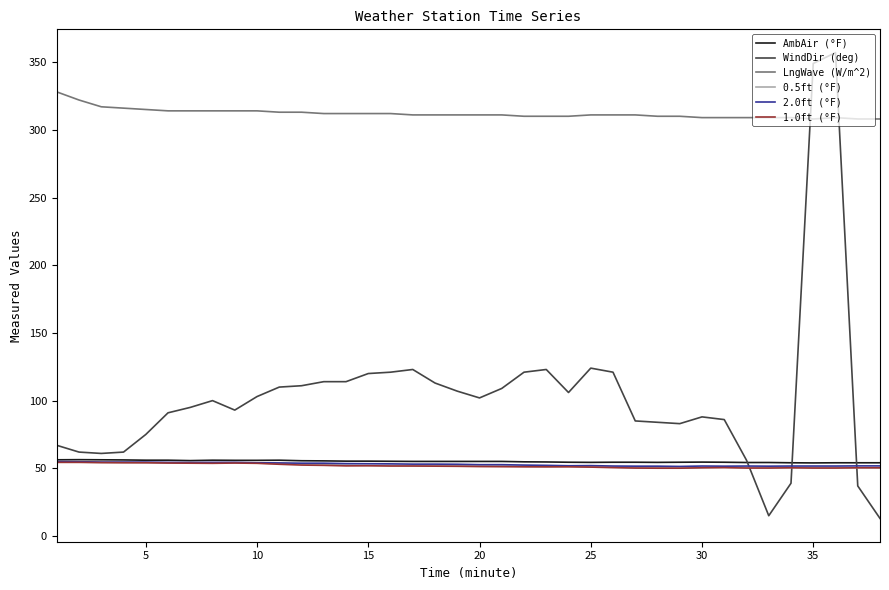

True or false: WindDir (deg) has more than 1 interior local peaks.

True